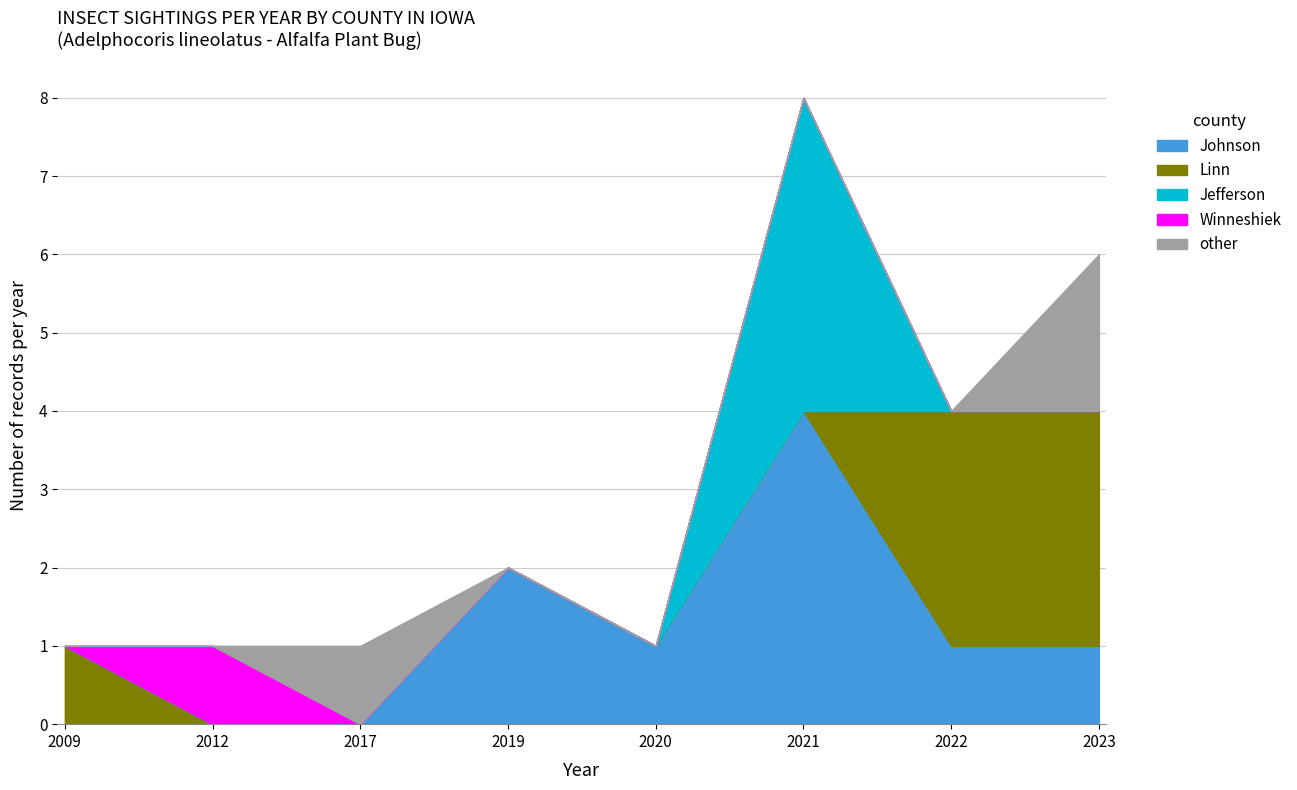

How many positive values does the Winneshiek series have?

1